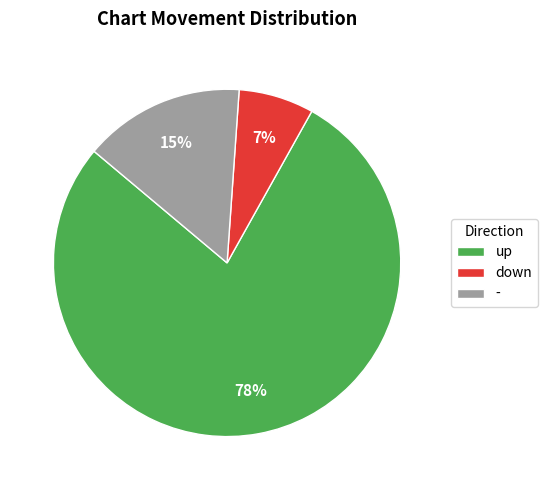

What percentage is the - slice, to the nearest percent?

15%